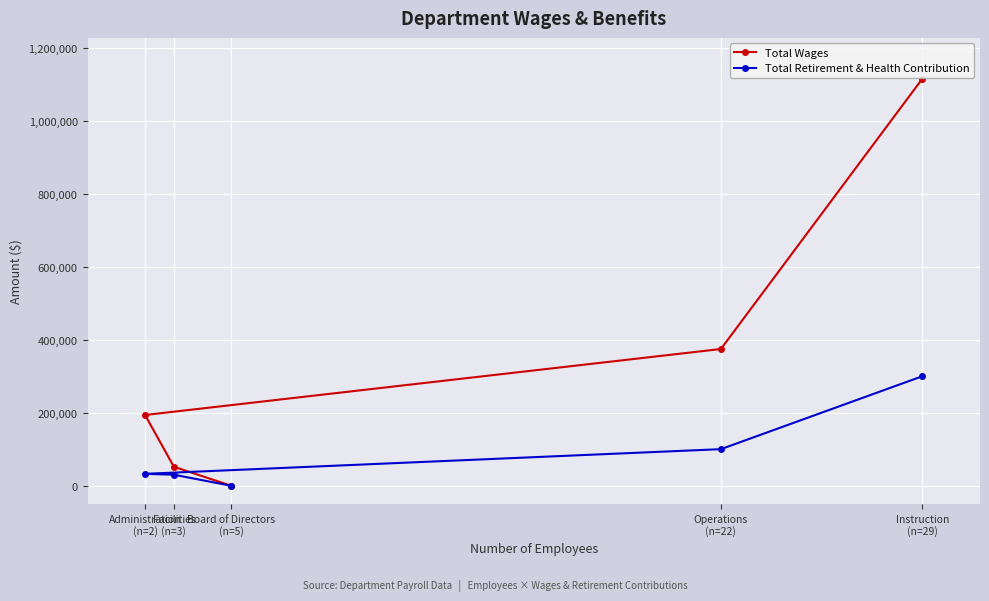

Where is Total Wages nearest to the value 558015?

Operations
(n=22)